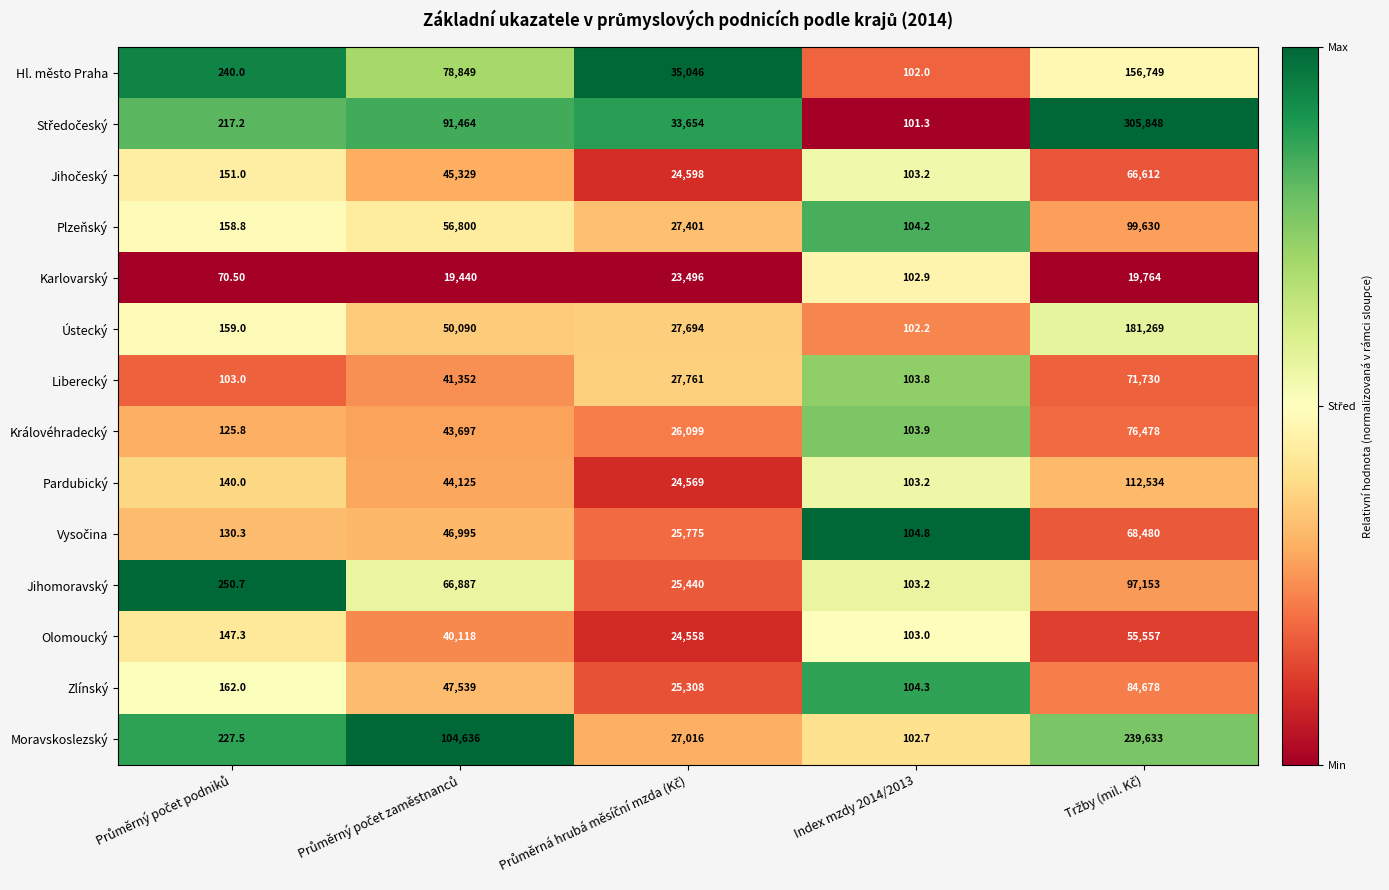

What is the greatest value displayed?

305848.0